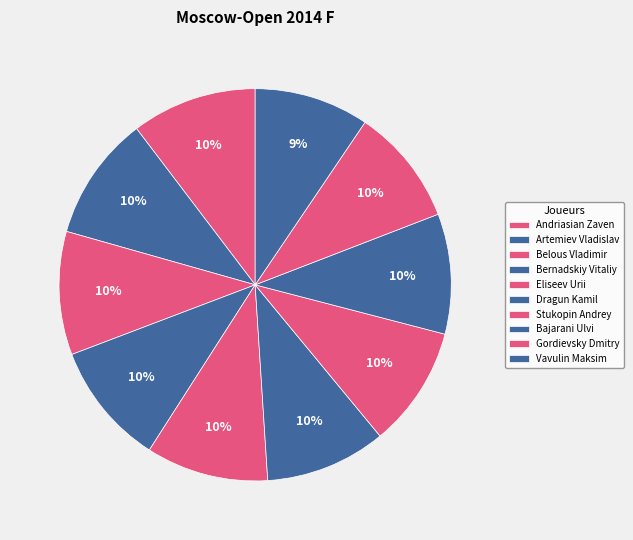

Which category has the biggest portion of the pie?

Andriasian Zaven